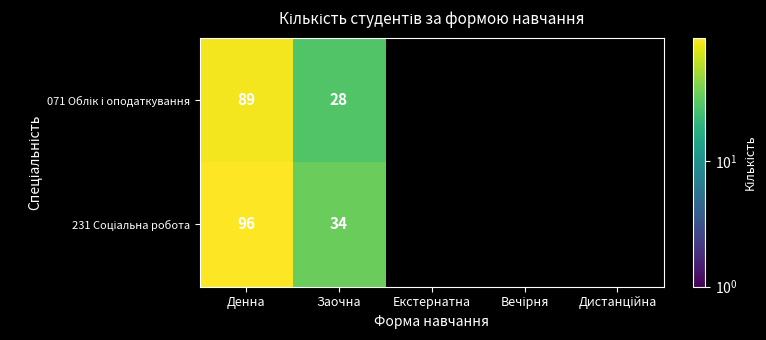

At which category does the chart reach its peak across all series?

Денна